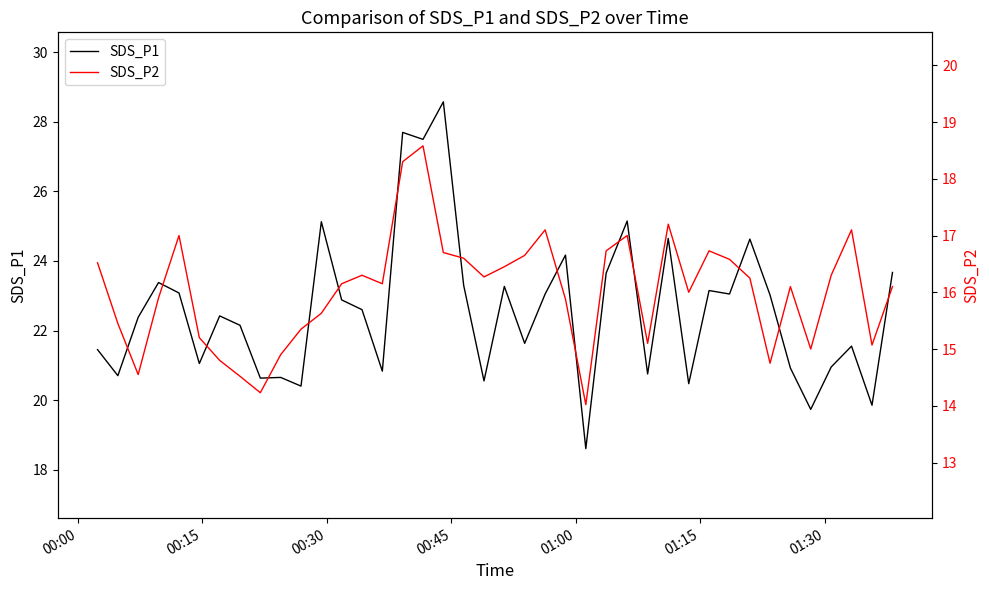

How many values in the SDS_P2 series are below 16?

16